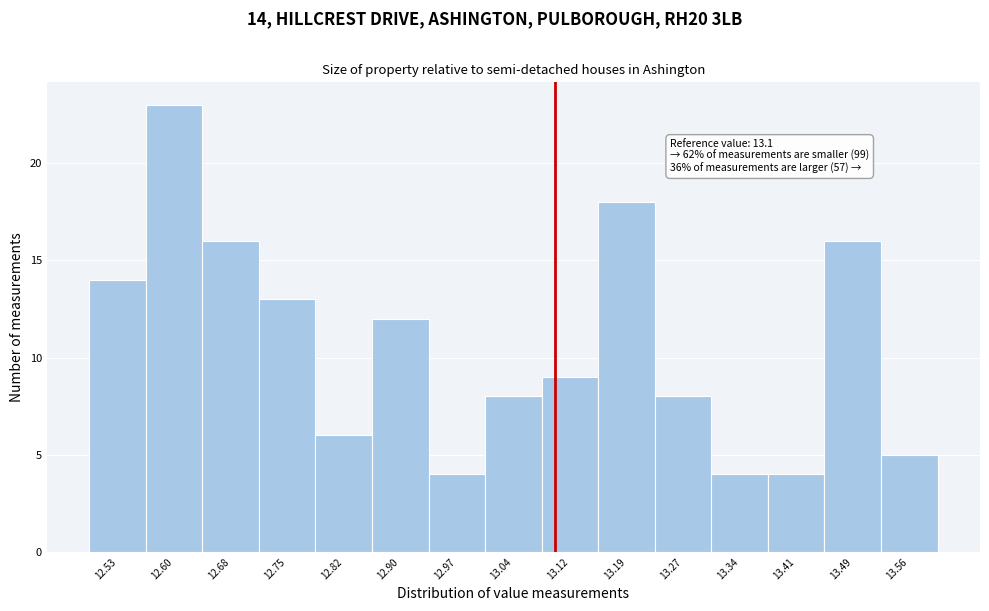

Over which range of the x-axis is the bar tallest?

12.564 to 12.638